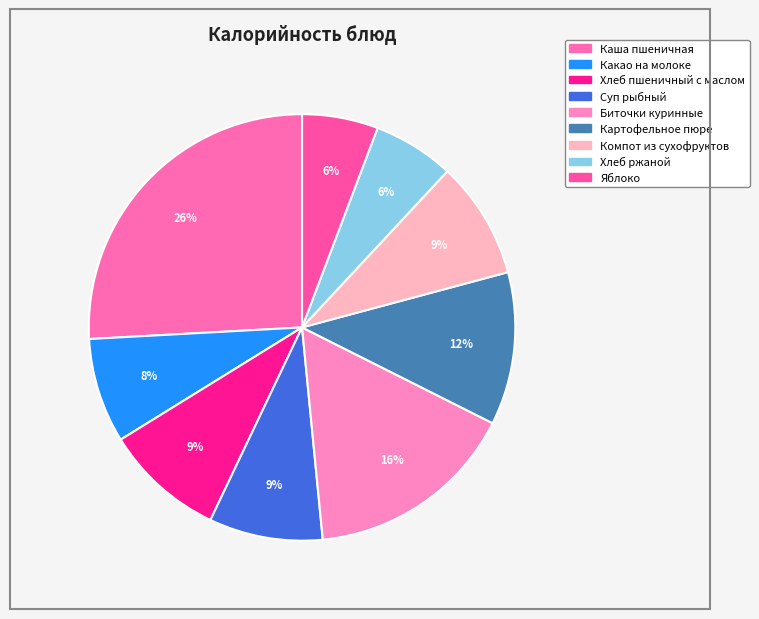

Which category has the smallest portion of the pie?

Яблоко